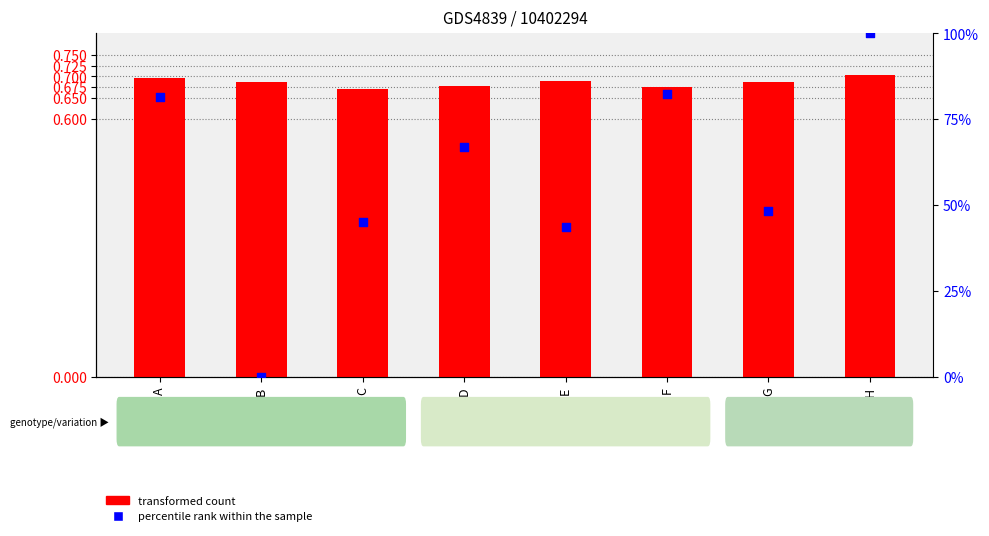

Is the value of percentile rank within the sample at E greater than the value of transformed count at H?

Yes